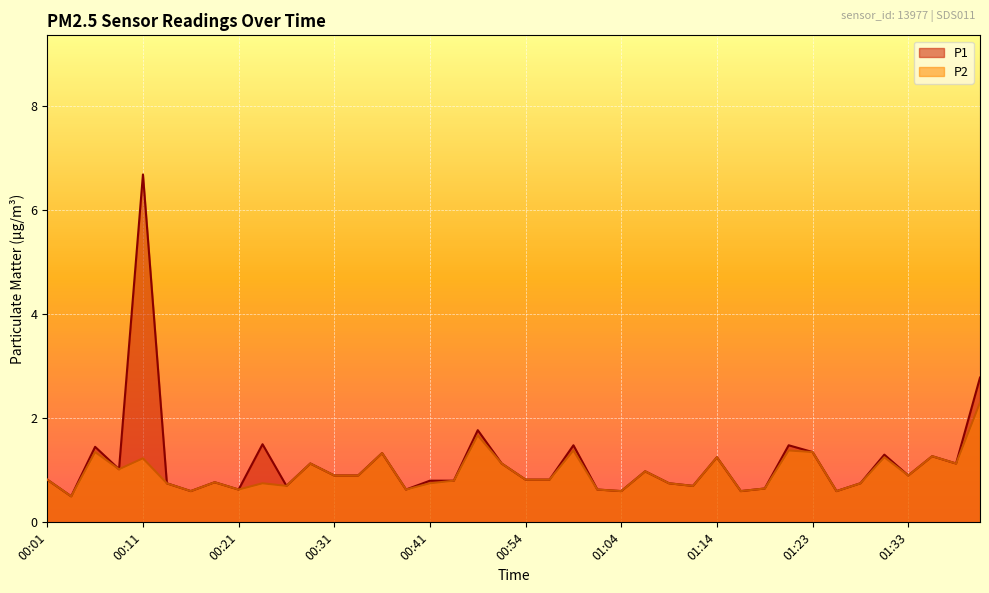

Rank the series at 00:29 from lowest to highest value.

P1, P2